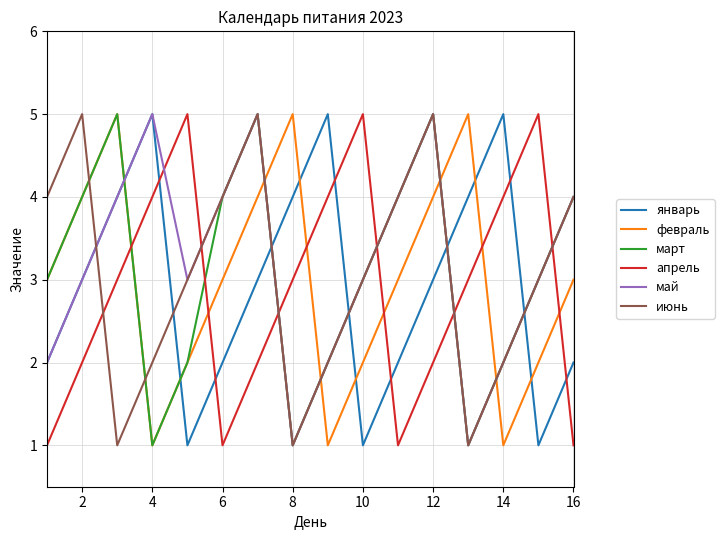

What is the highest value of the май series?

5